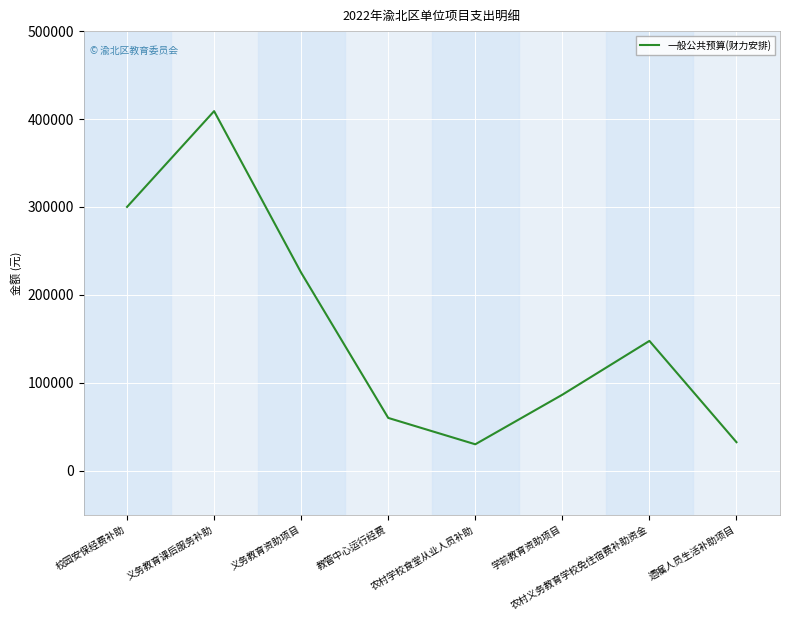

What position from the left is 校园安保经费补助?

1